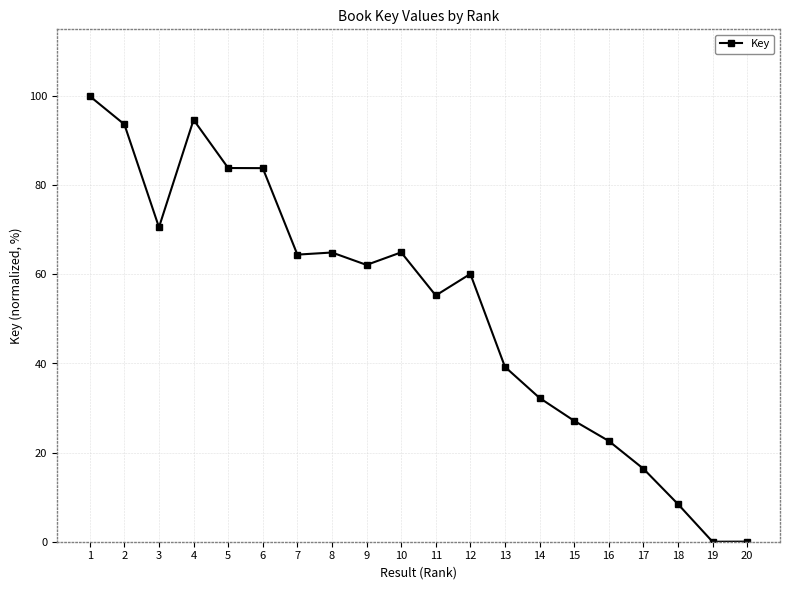

What is the difference between the maximum and minimum values?

100.0